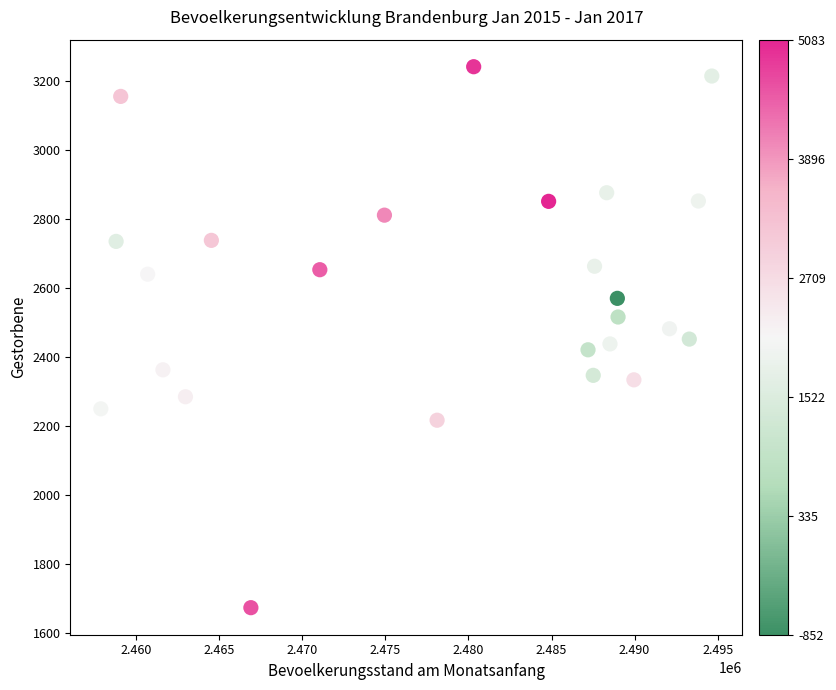

What is the range of X values (max minus min)?

36776